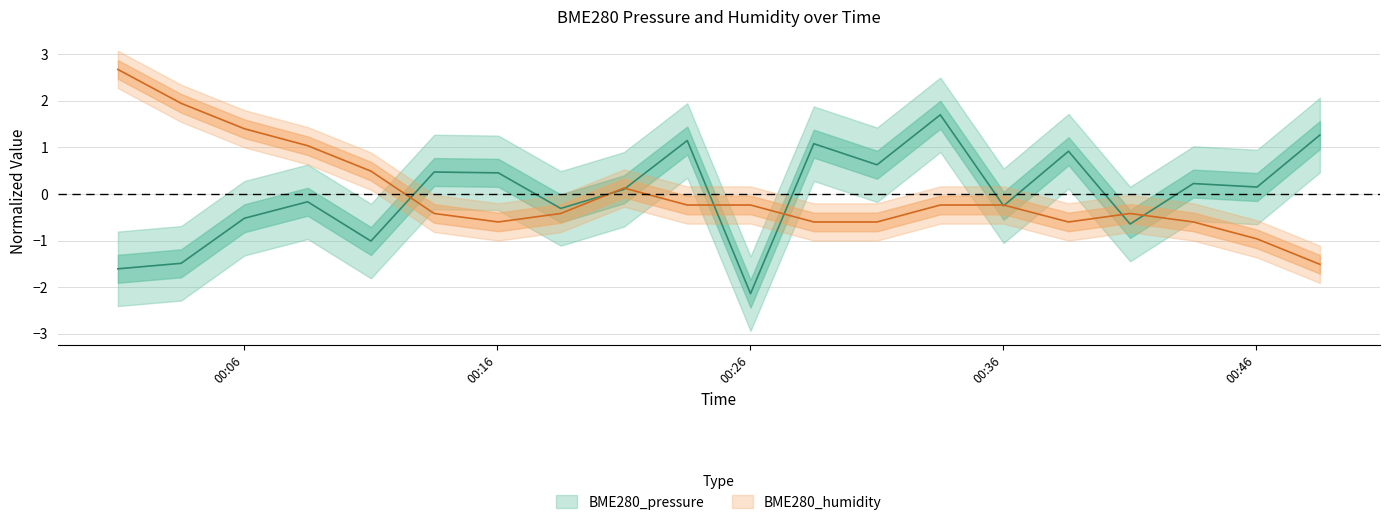

Between 2021/10/13 00:06:02 and 2021/10/13 00:48:32, which is larger?

2021/10/13 00:48:32